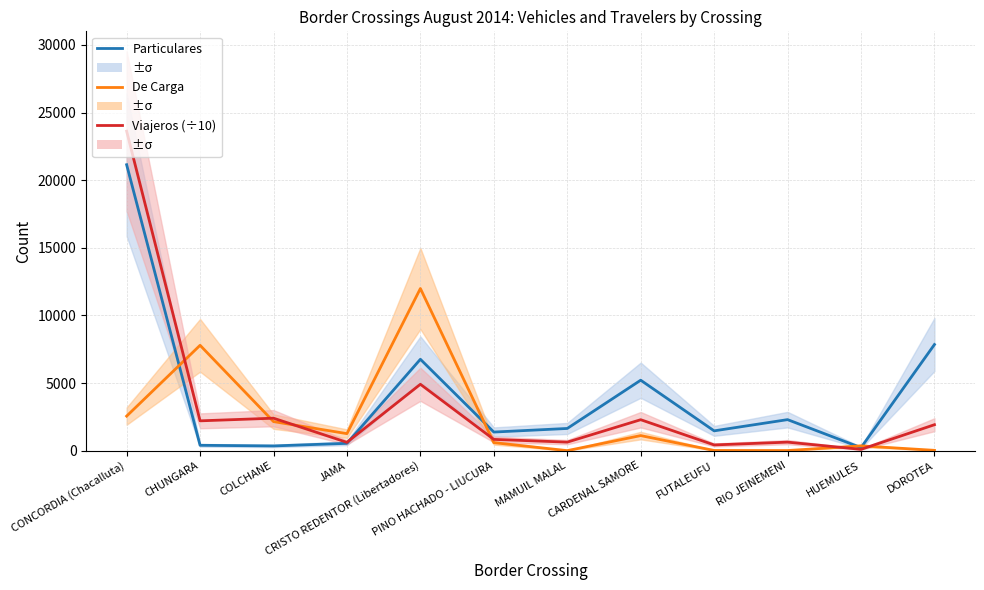

Which series has the largest total across all categories?

Particulares